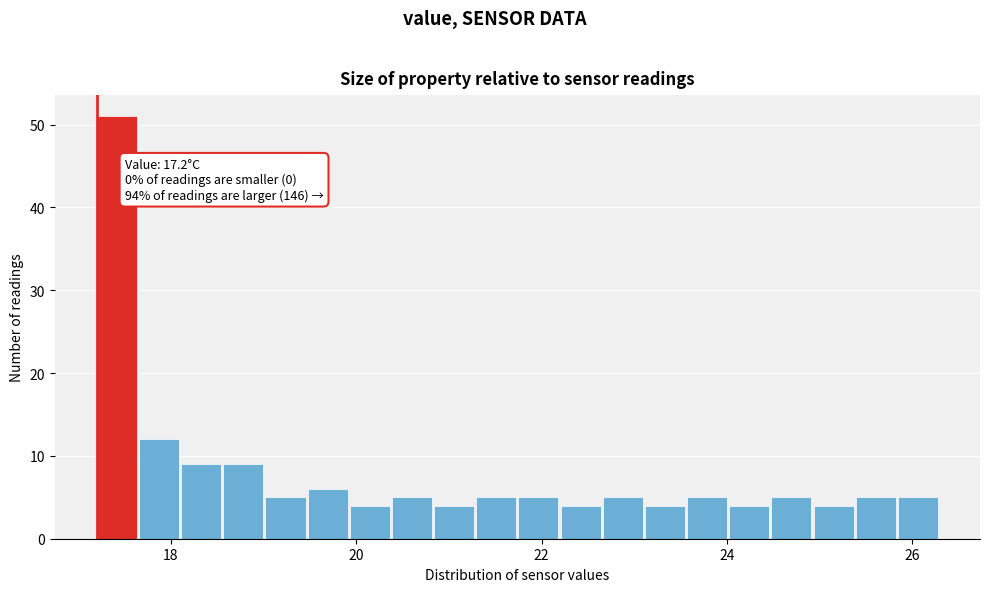

Read against the x-axis, roughly where is the centre of the tallest bar?

17.4